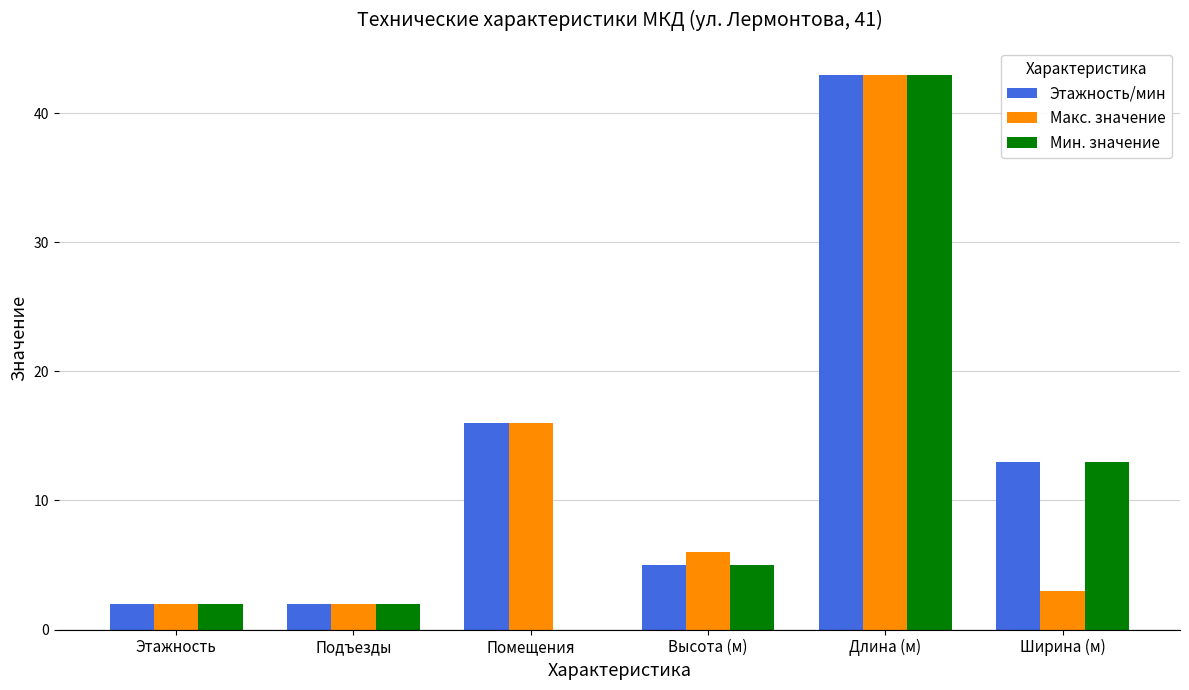

How many groups of bars are there?

6